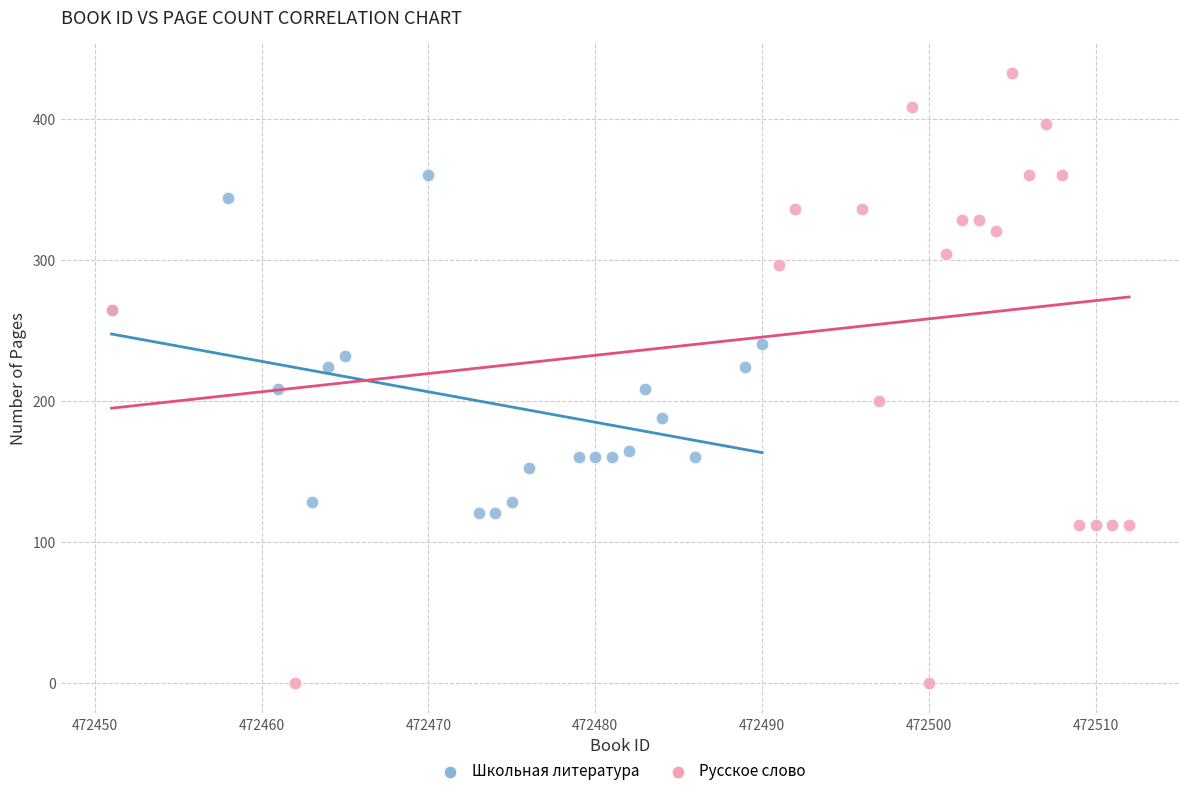

What are all the series names shown in the legend?

Школьная литература, Русское слово